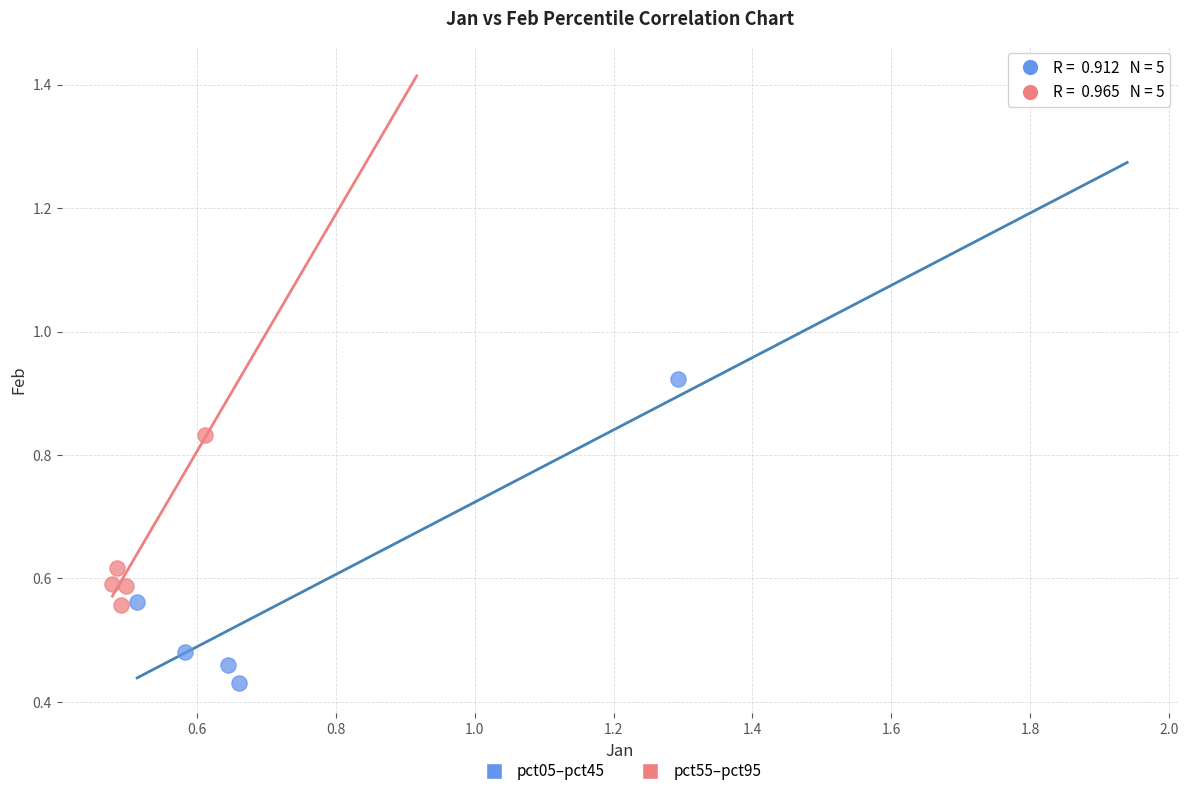

Which series contains the lowest Y value?

pct05–pct45